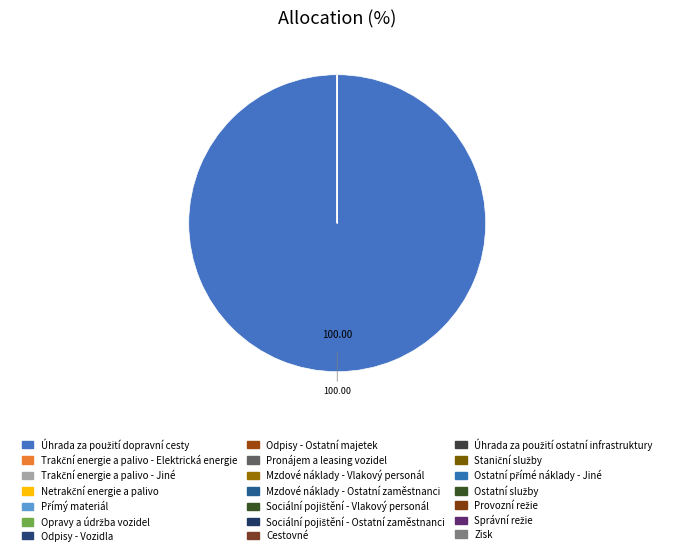

Which slice is the largest?

Úhrada za použití dopravní cesty